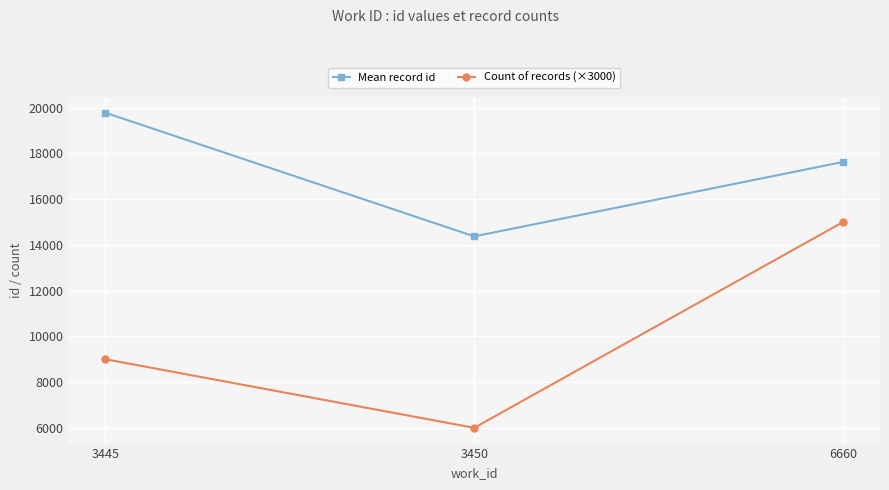

Which series changed the most between 3445 and 3450?

Mean record id